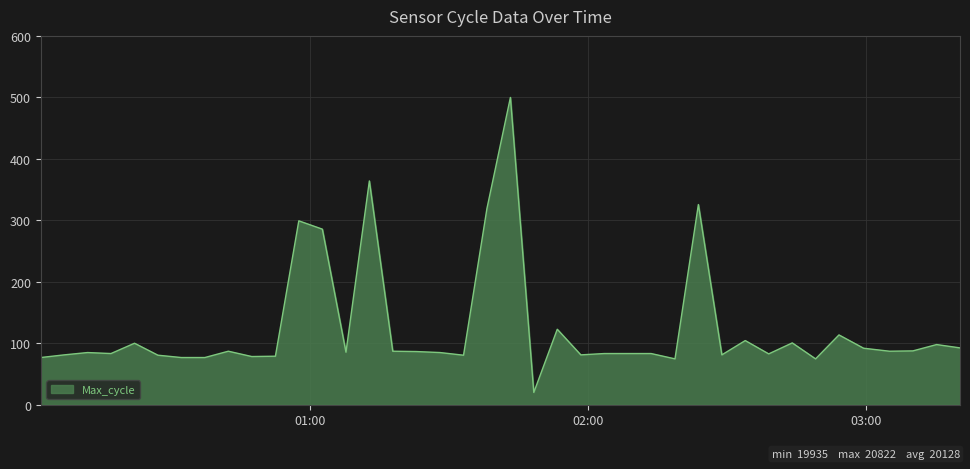

What is the maximum value shown in the chart?

500.0